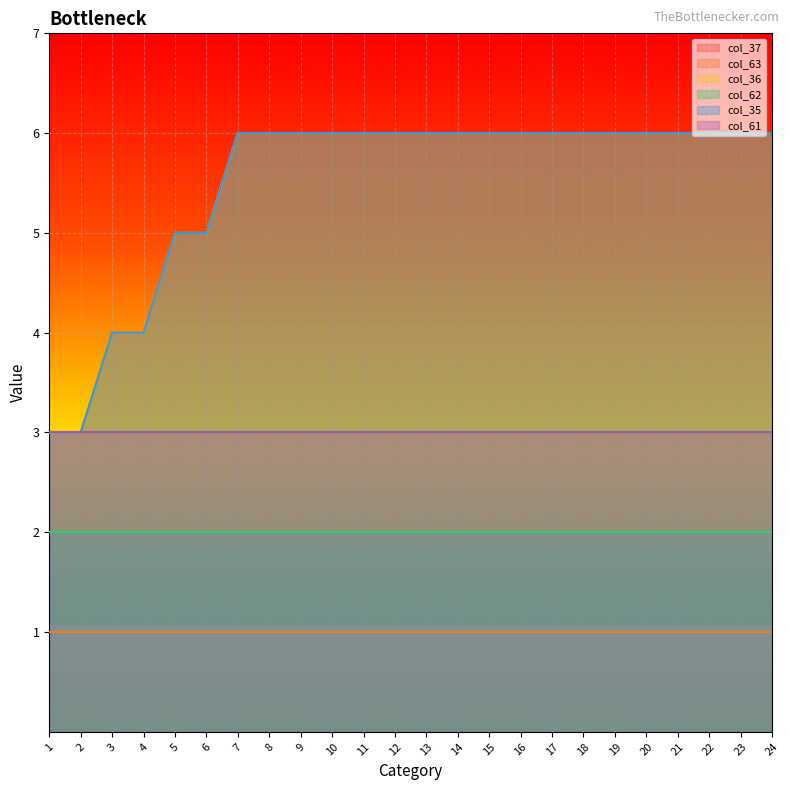

At which label is col_36 closest to 4?

3